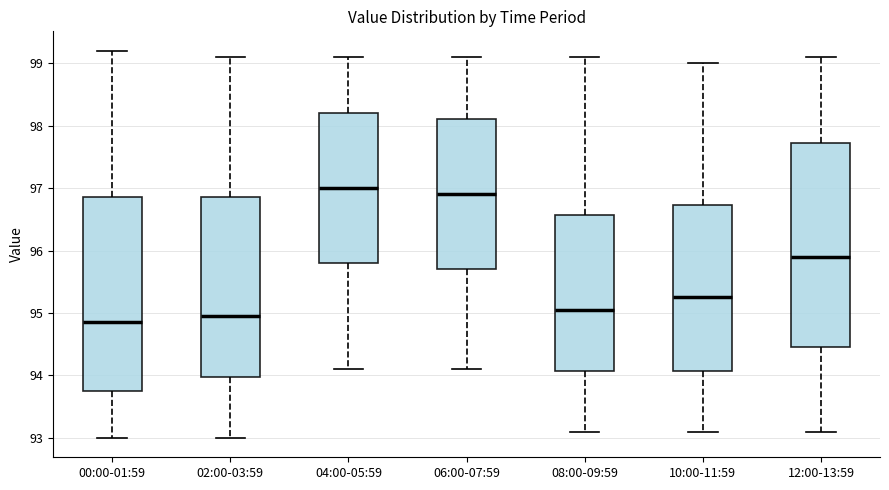

Which box is the tallest, from its lower edge to its upper edge?

12:00-13:59